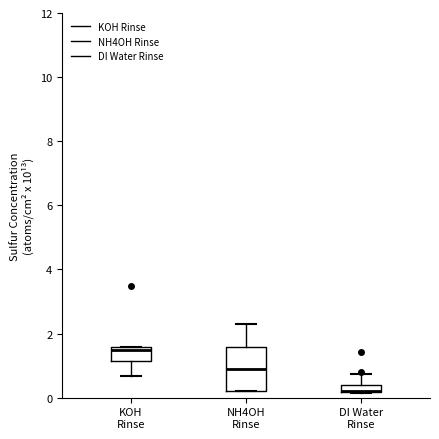

Where is the lower edge of the box for KOH Rinse on the y-axis? The values are not printed on the chart, so give them approximately, as read against the axis.

1.2